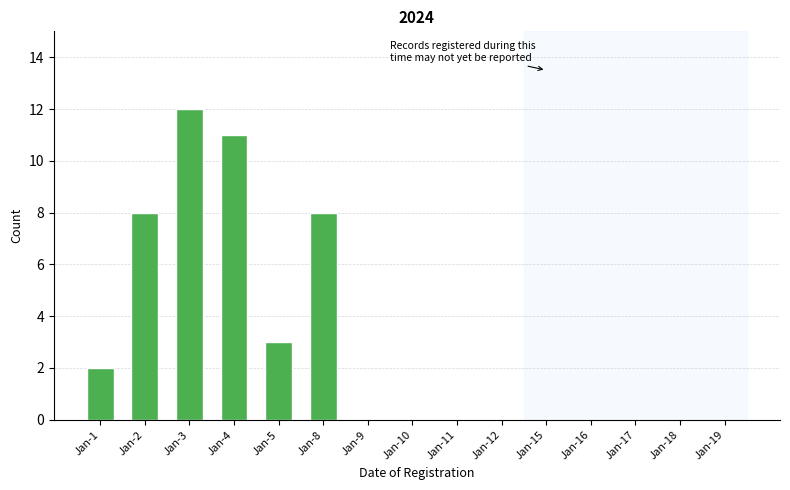

Reading left to right, transcribe all the data shown in this chart.

Jan-1=2	Jan-2=8	Jan-3=12	Jan-4=11	Jan-5=3	Jan-8=8	Jan-9=0	Jan-10=0	Jan-11=0	Jan-12=0	Jan-15=0	Jan-16=0	Jan-17=0	Jan-18=0	Jan-19=0